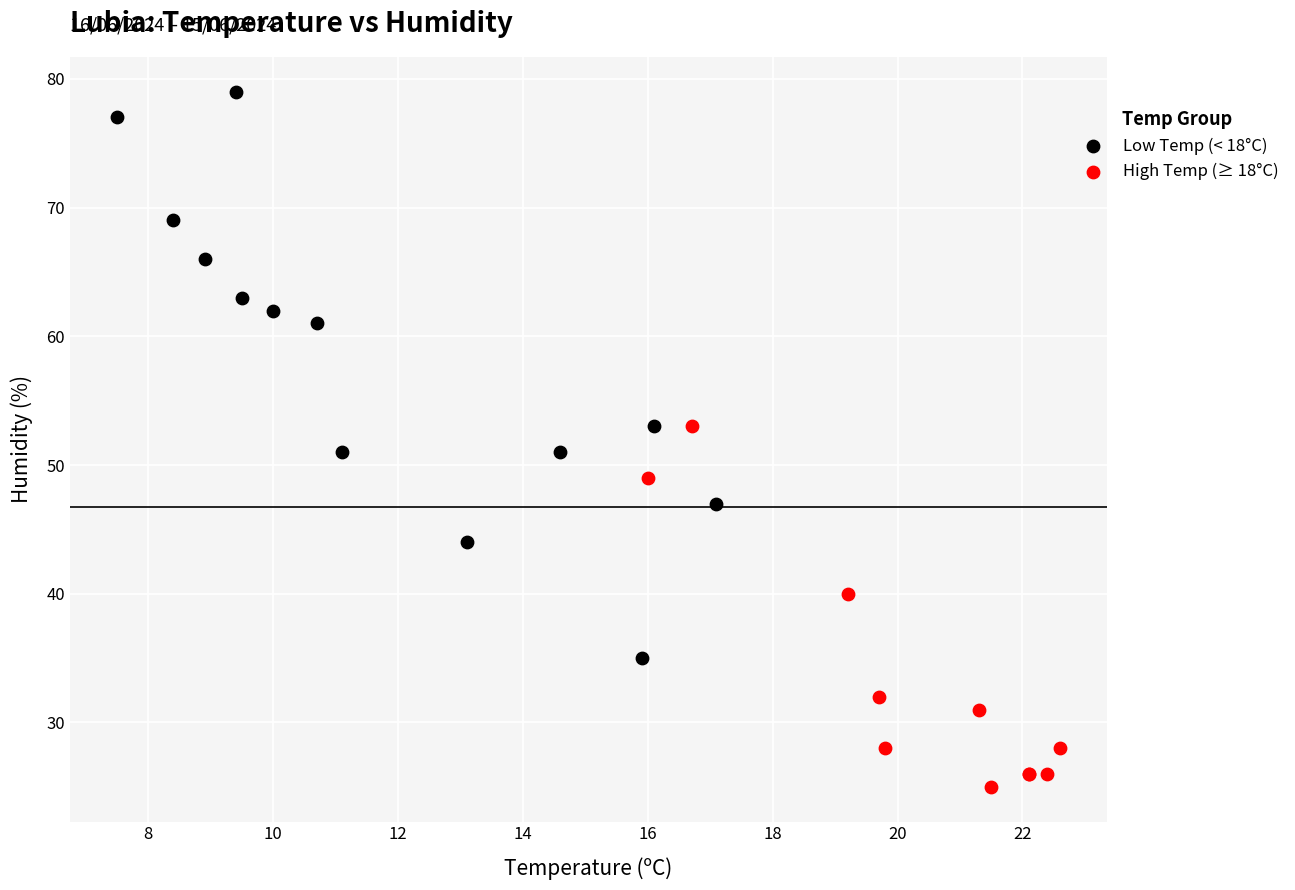

Which series has the largest Y range (max minus min)?

Low Temp (< 18°C)